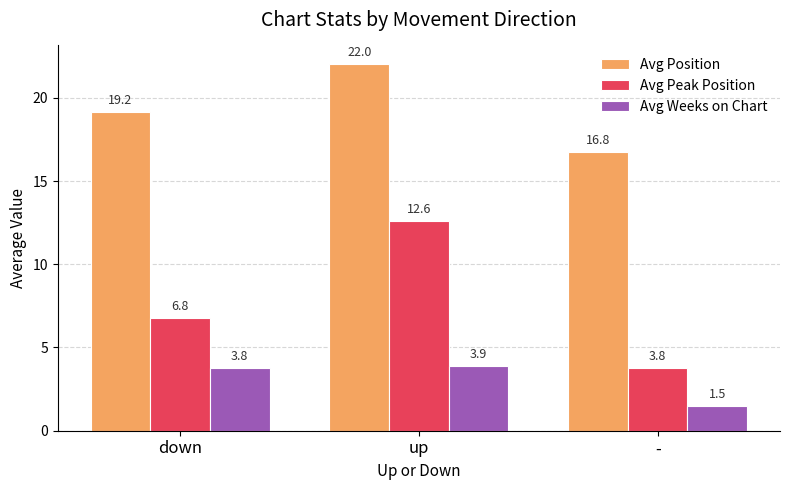

Reading left to right, what are all the values shown in this chart?

Avg Position: down=19.2	up=22.0	-=16.8
Avg Peak Position: down=6.8	up=12.6	-=3.8
Avg Weeks on Chart: down=3.8	up=3.9	-=1.5